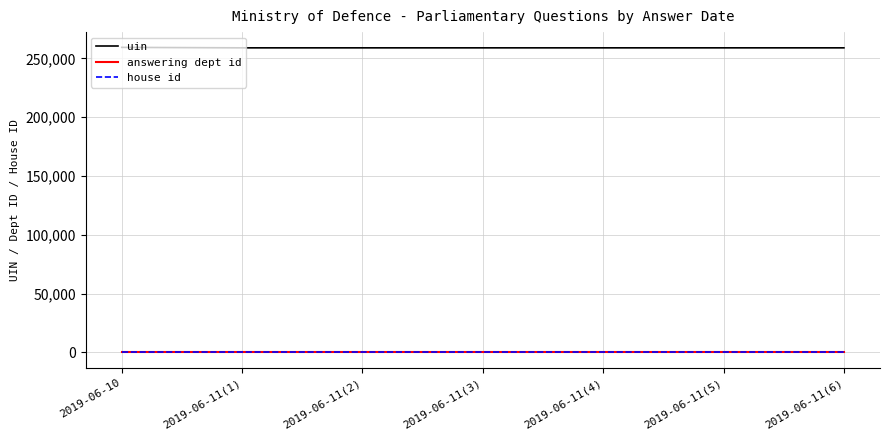

The uin series shows 258881 at 2019-06-11(1). True or false?

True